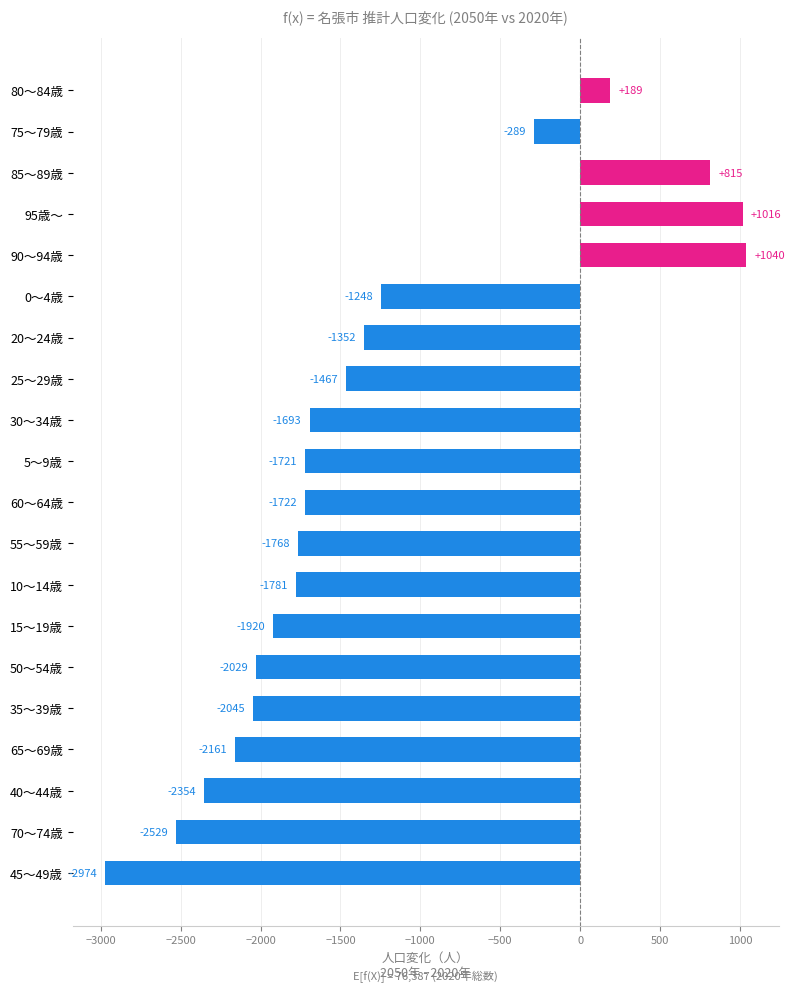

How many values are below zero?

16